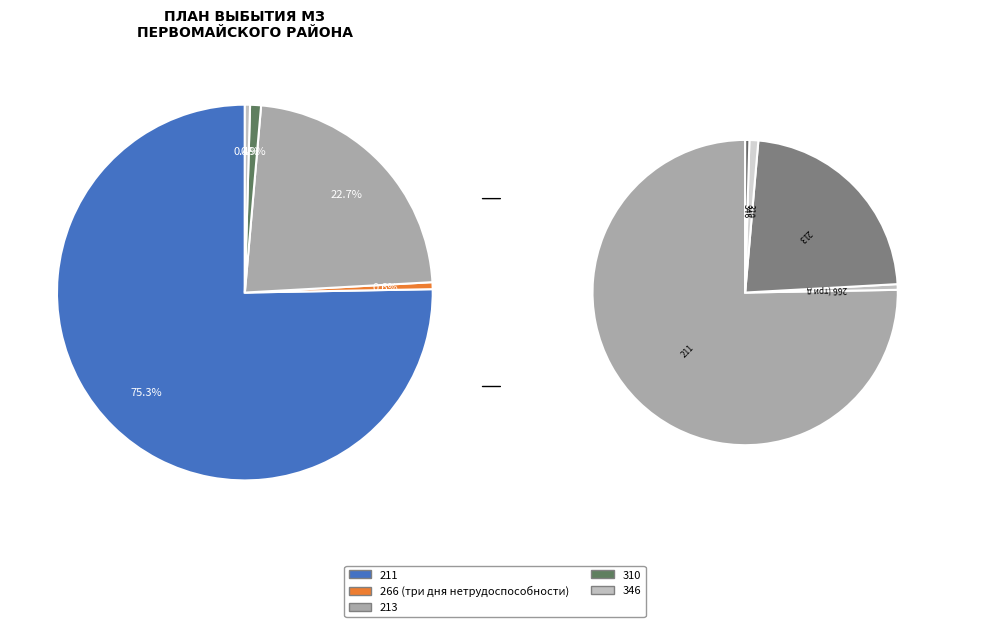

Is it true that 266 (три дня нетрудоспособности) is 1% of the pie?

True